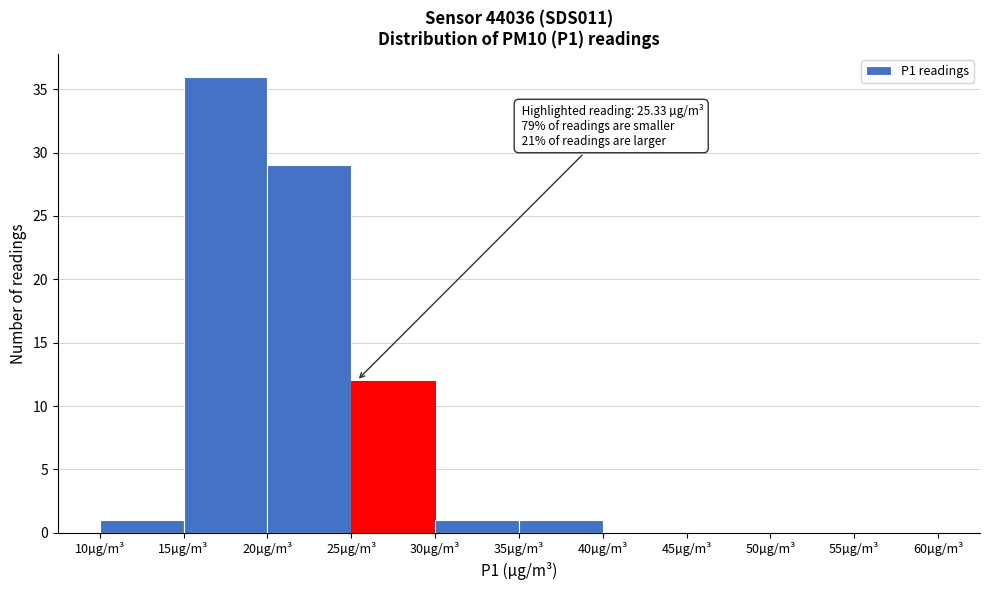

Over which range of the x-axis is the bar tallest?

15 to 20